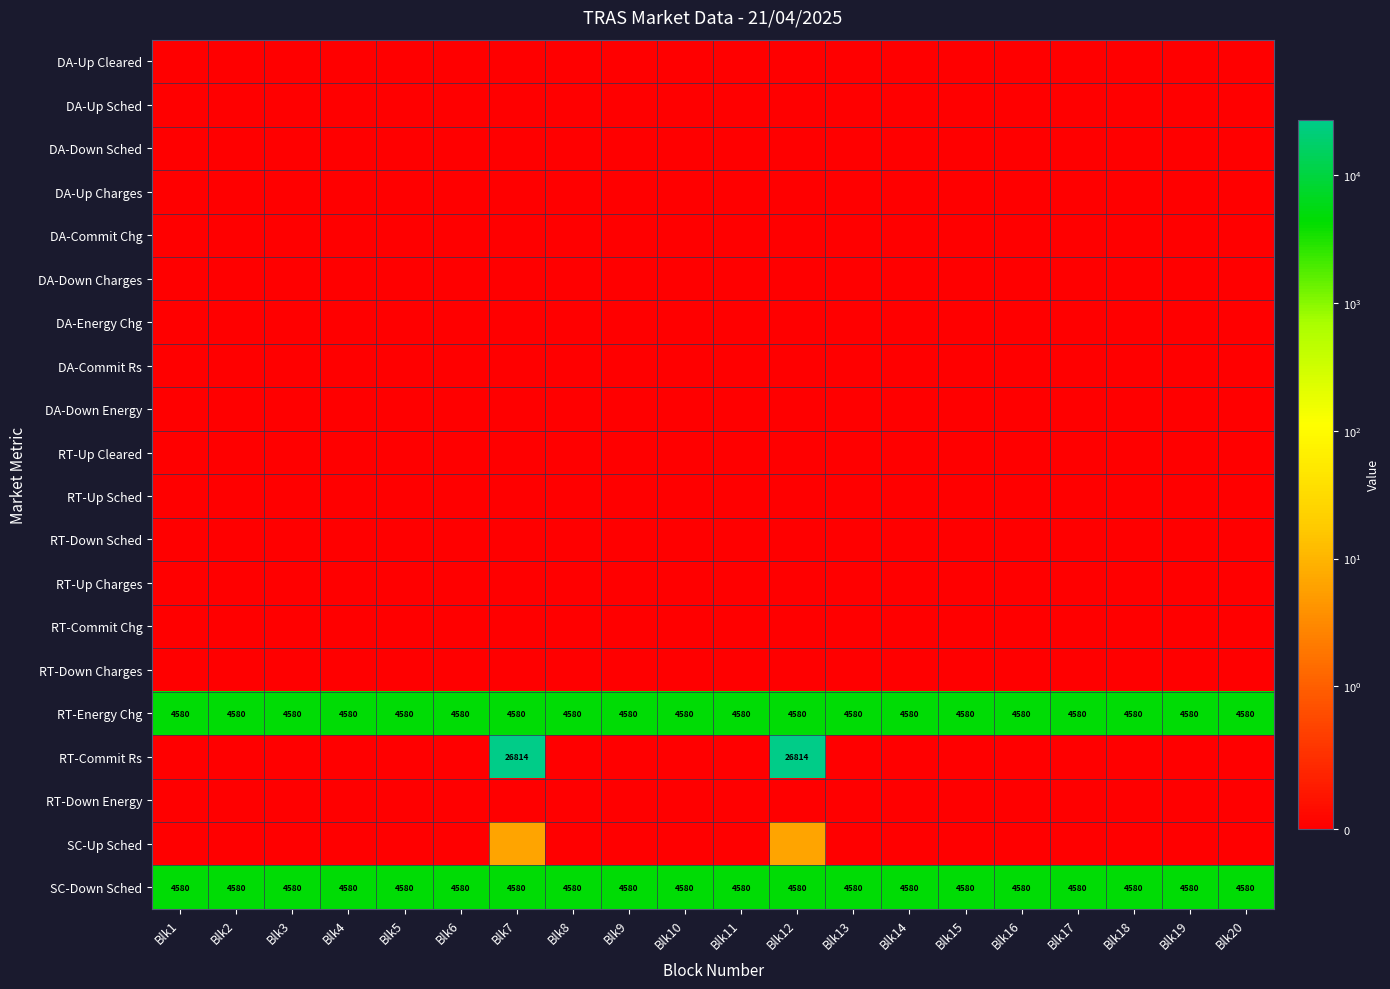

What is the maximum value shown in the chart?

26813.6